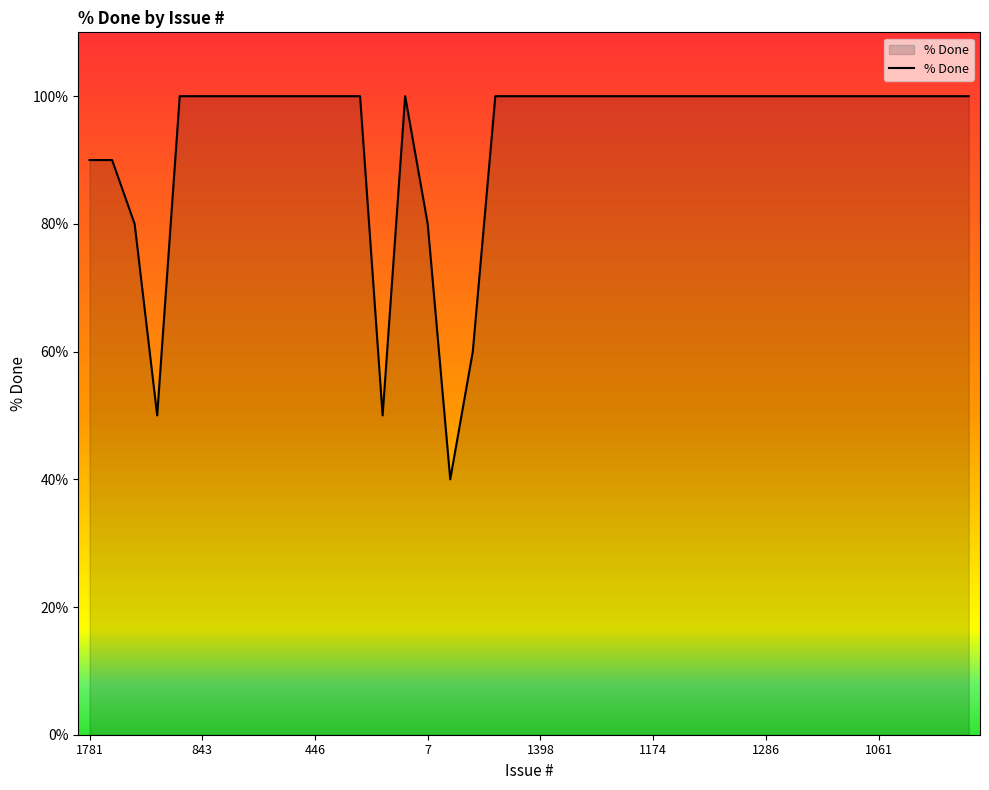

What is the maximum value shown in the chart?

100